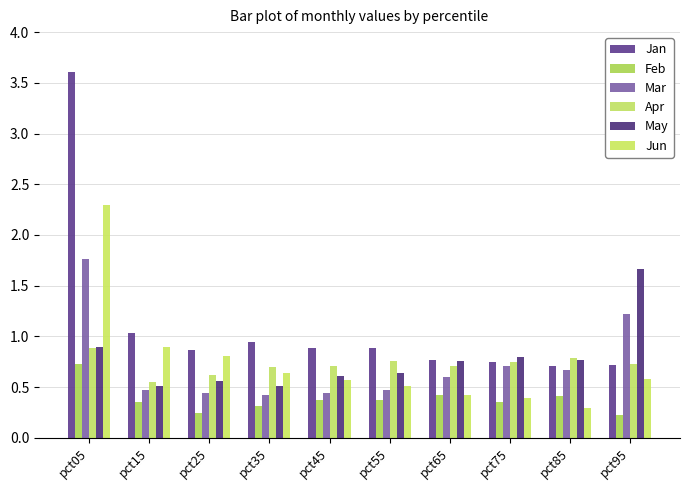

The May series shows 0.6 at pct25. True or false?

True